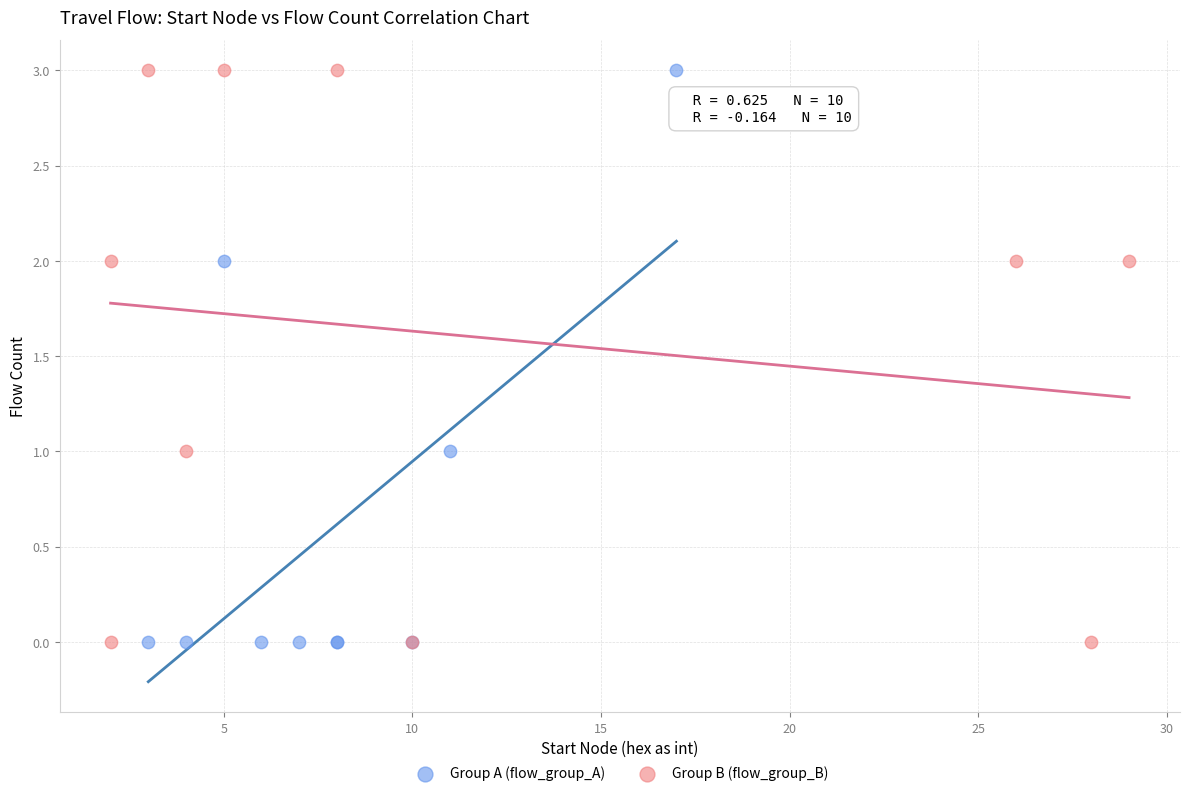

What are all the series names shown in the legend?

Group A (flow_group_A), Group B (flow_group_B)